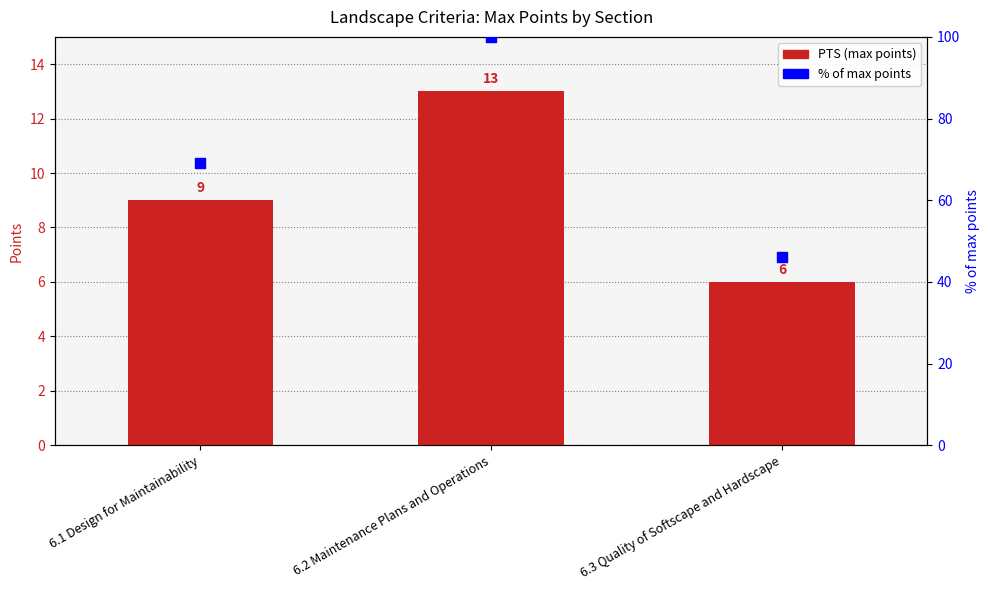

Which series has the widest spread of Y values?

% of max points